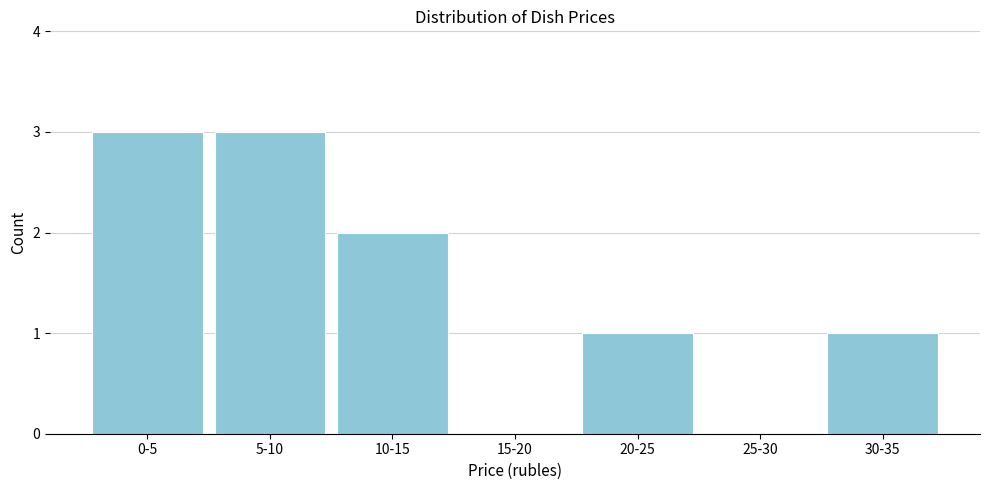

Reading left to right, transcribe all the data shown in this chart.

0-5=3	5-10=3	10-15=2	15-20=0	20-25=1	25-30=0	30-35=1